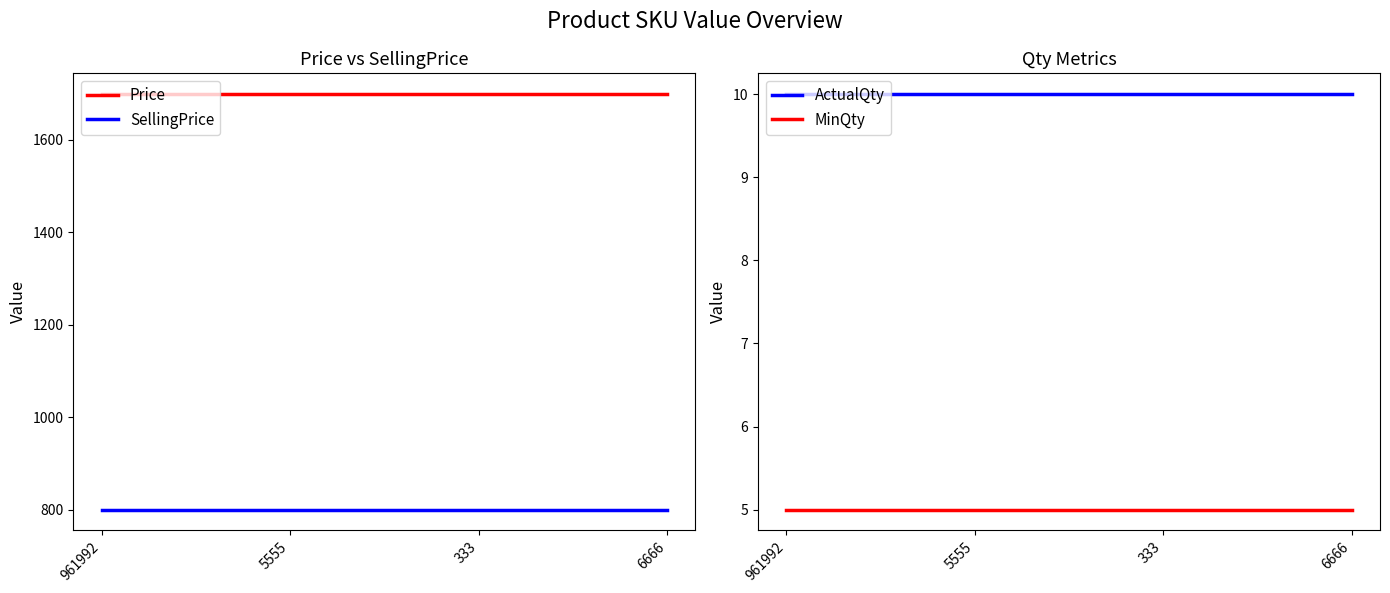

Read the Price value at 333.

1699